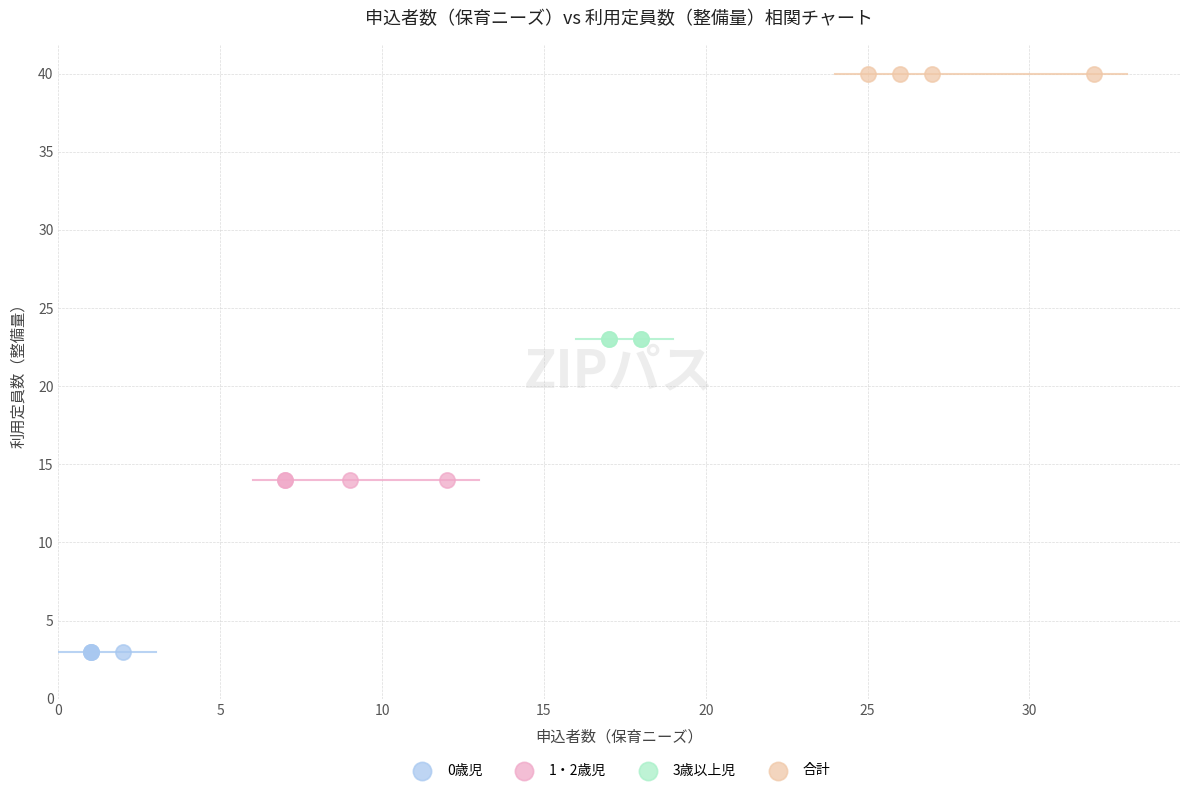

Which series reaches the minimum Y coordinate?

0歳児